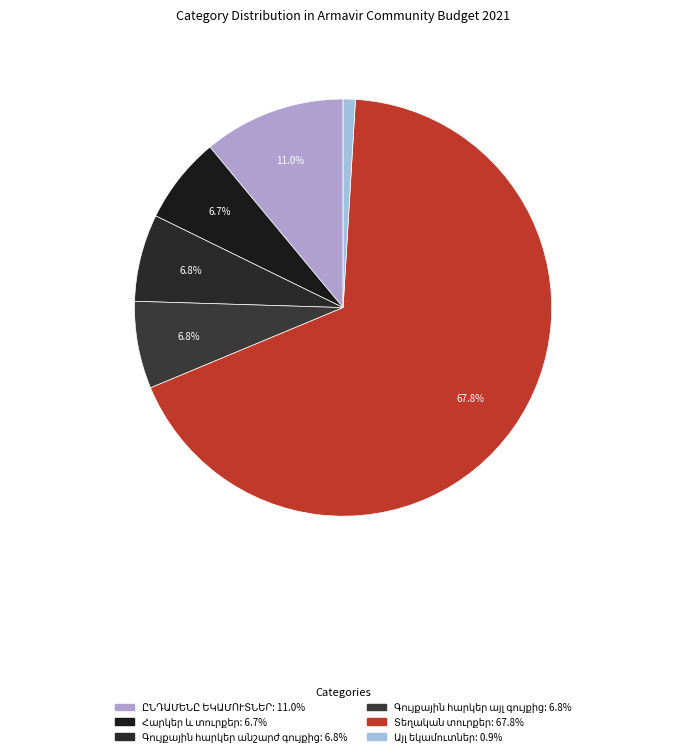

Which slice is the largest?

Տեղական տուրքեր